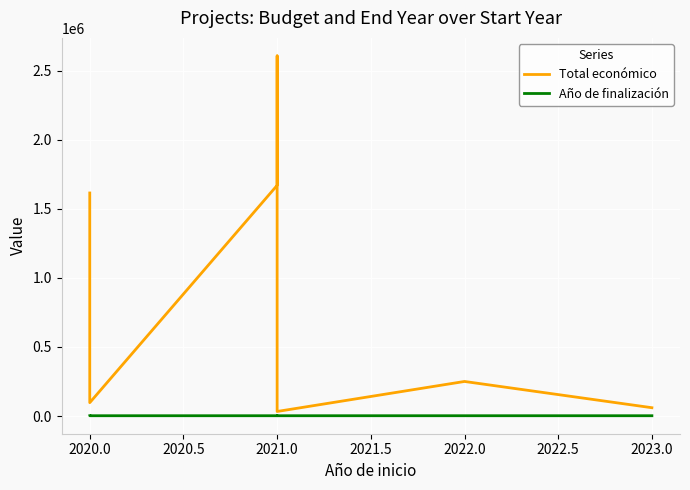

True or false: Total económico and Año de finalización intersect in this chart.

False